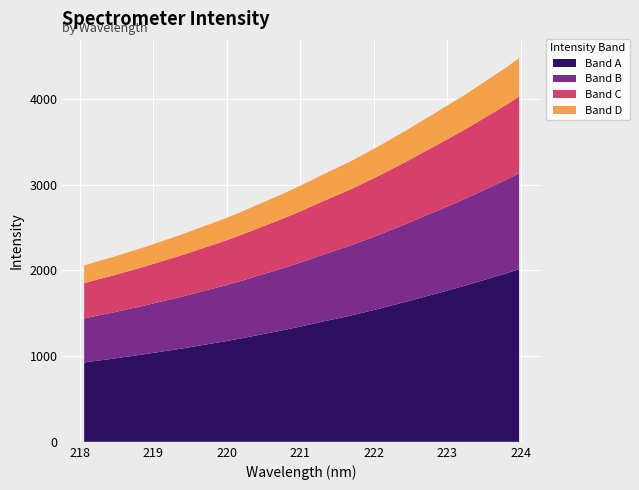

Reading left to right, transcribe all the data shown in this chart.

2058.3	2108.3	2154.0	2206.7	2256.7	2312.1	2367.5	2422.9	2484.2	2544.7	2605.1	2671.6	2742.2	2812.7	2883.9	2958.5	3037.9	3119.4	3197.5	3276.2	3363.2	3451.6	3546.1	3639.8	3739.9	3836.4	3936.9	4037.1	4143.9	4253.4	4359.9	4479.3